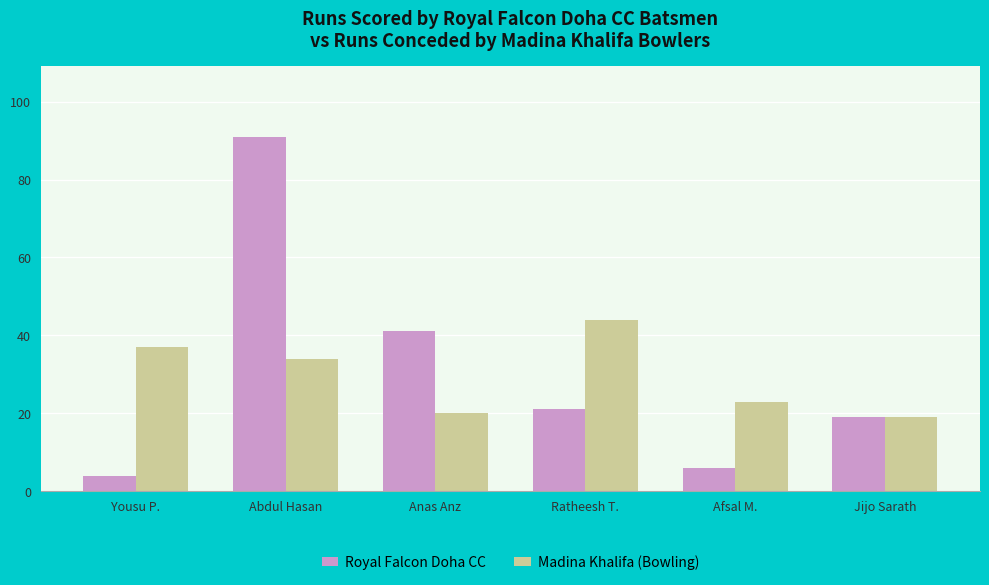

What is the difference between the maximum and minimum values in the Royal Falcon Doha CC series?

87